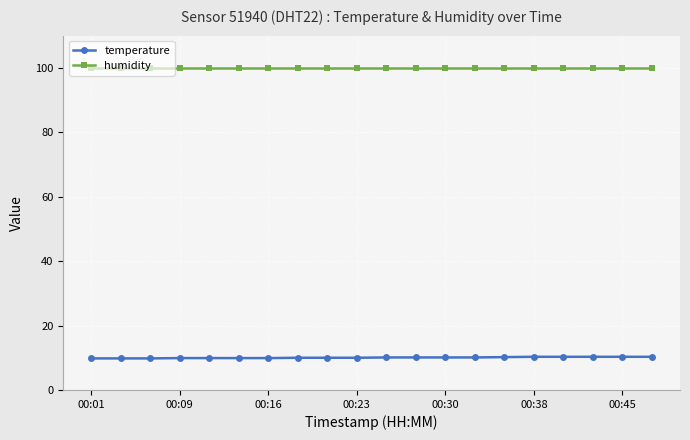

True or false: temperature and humidity cross at least once.

False